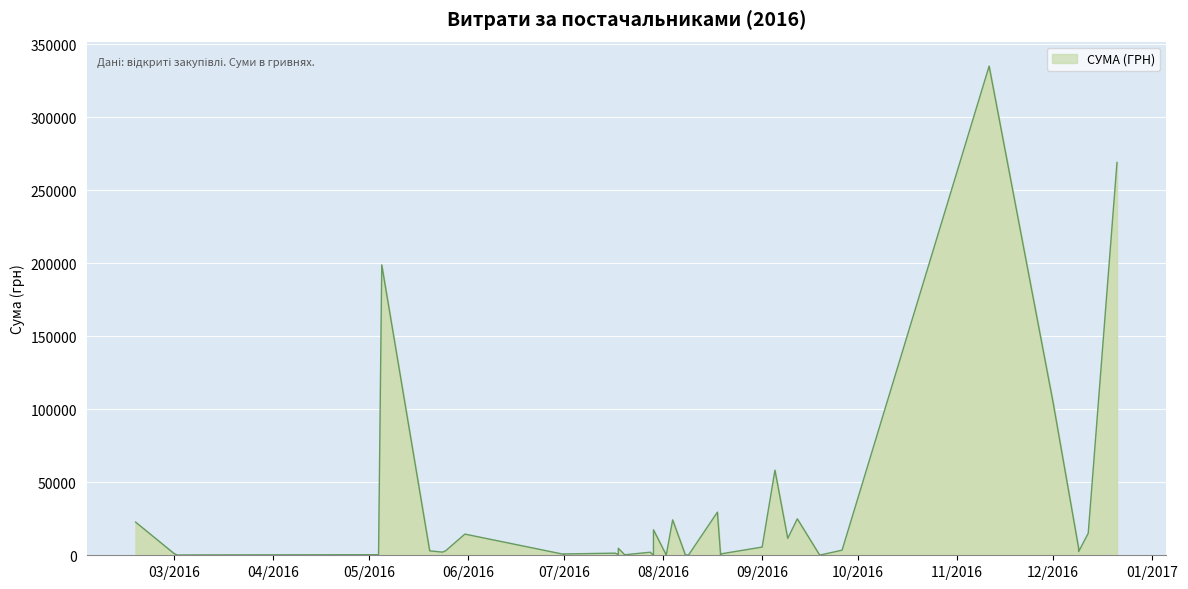

Approximately how many times larger is the value at 08.08.2016 compared to 20.07.2016?

0.4